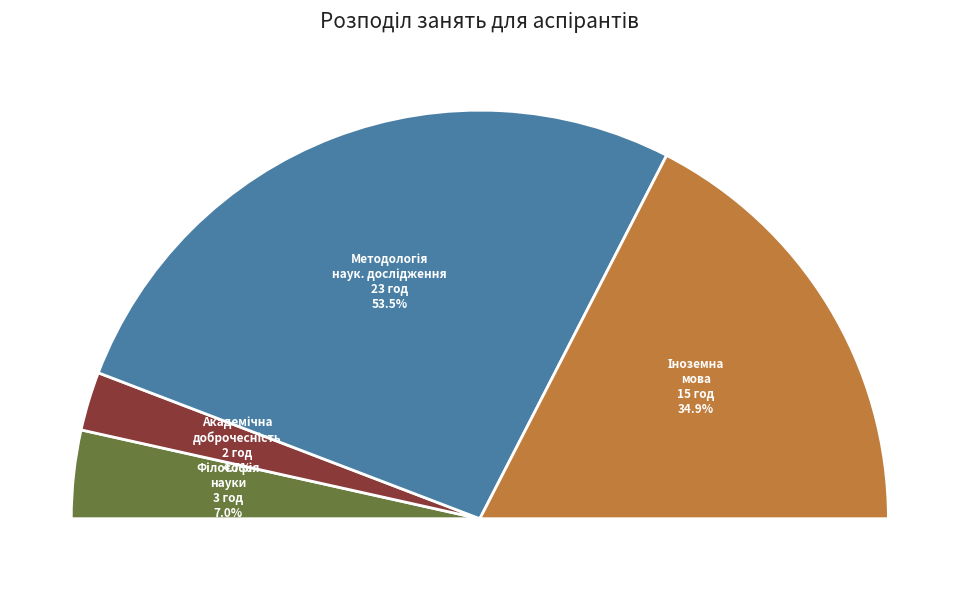

To the nearest percent, what is the average slice percentage?

25%